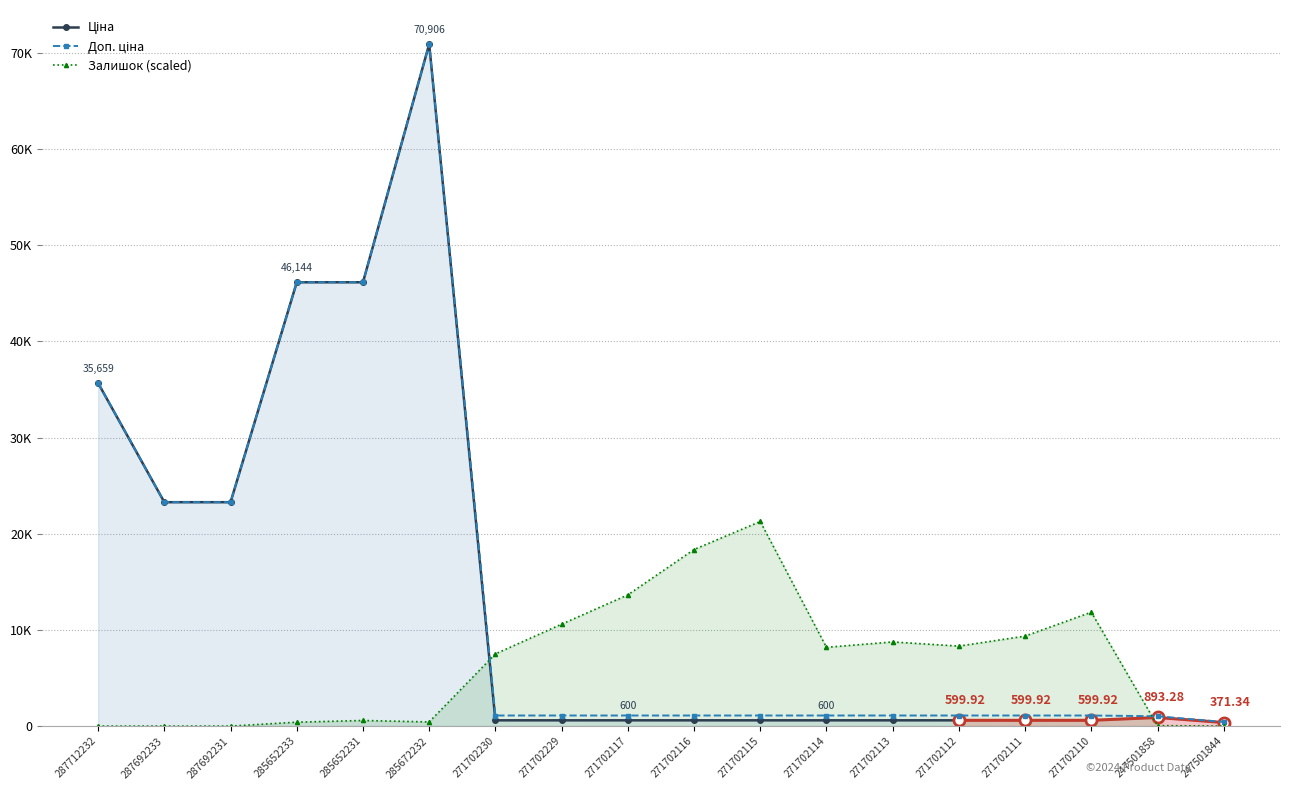

What is the total value across all series at 271702113?

9847.1